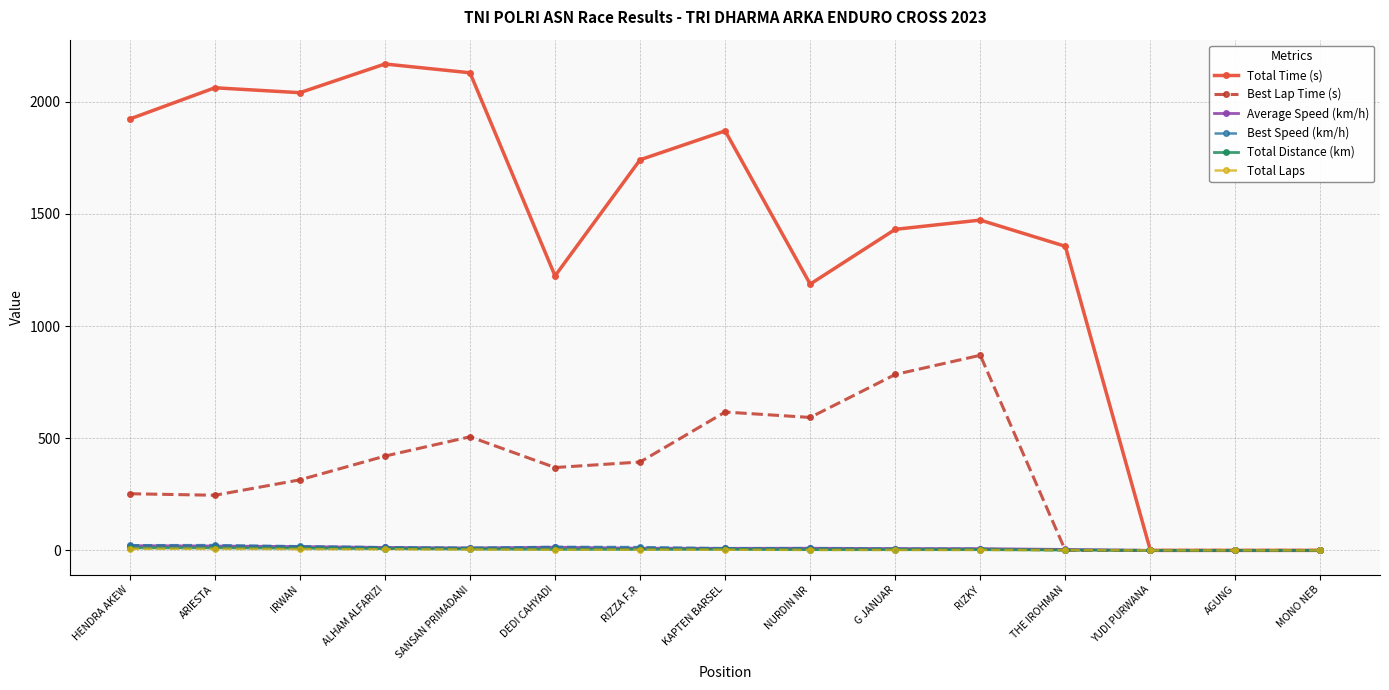

What is the maximum value shown in the chart?

2168.2